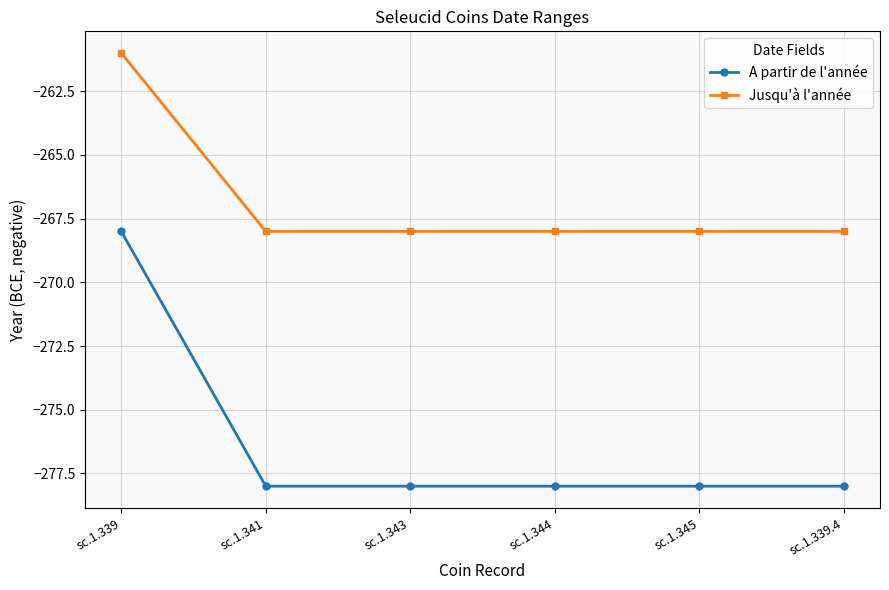

Reading right to left, extract all data points from this chart.

A partir de l'année: -278	-278	-278	-278	-278	-268
Jusqu'à l'année: -268	-268	-268	-268	-268	-261